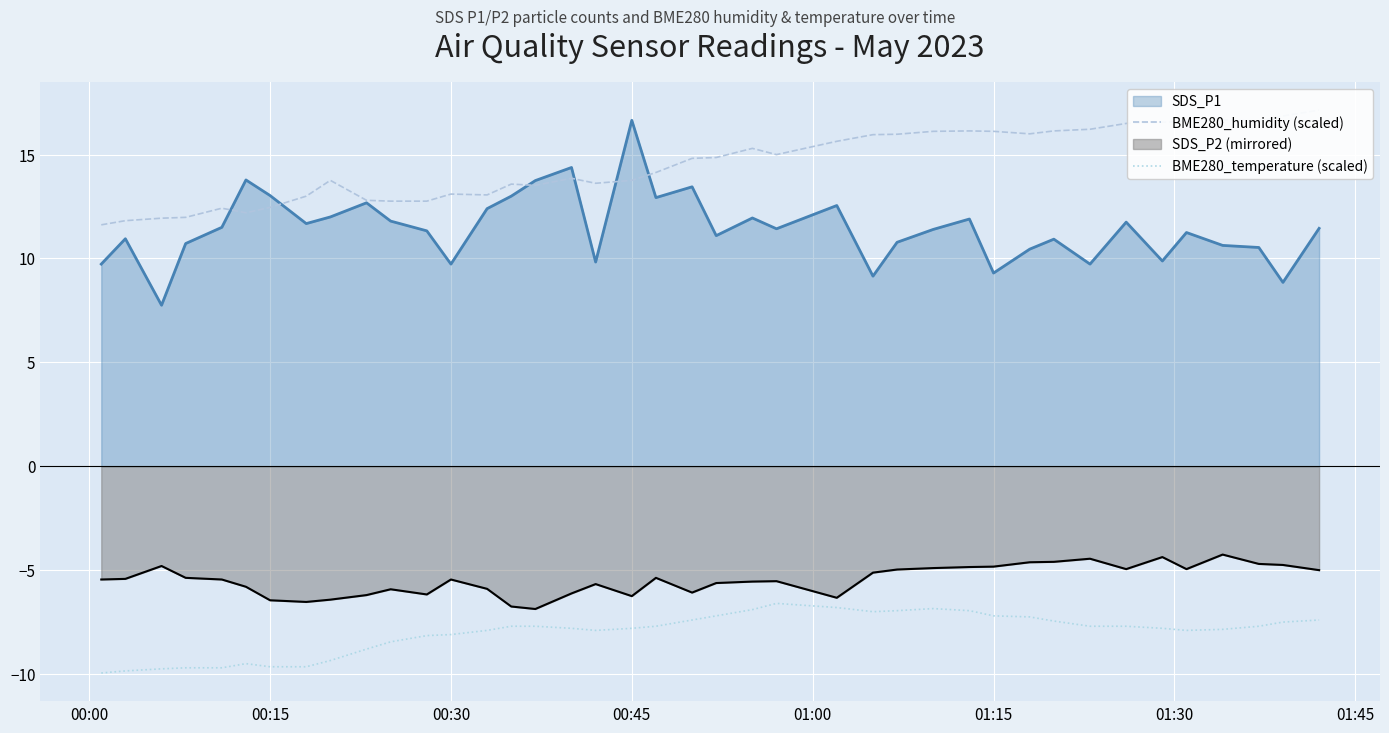

What is the lowest value of the SDS_P2 (mirrored) series?

-6.9